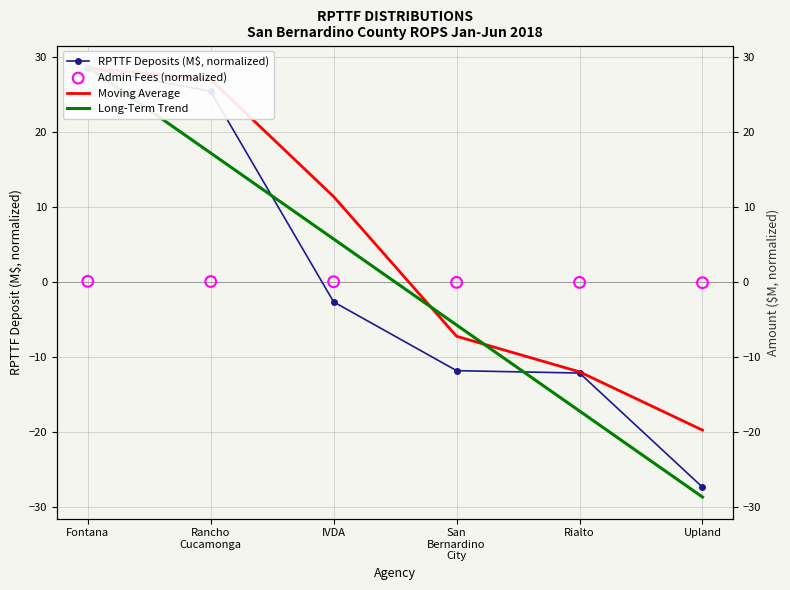

Which series contains the highest Y value?

Long-Term Trend